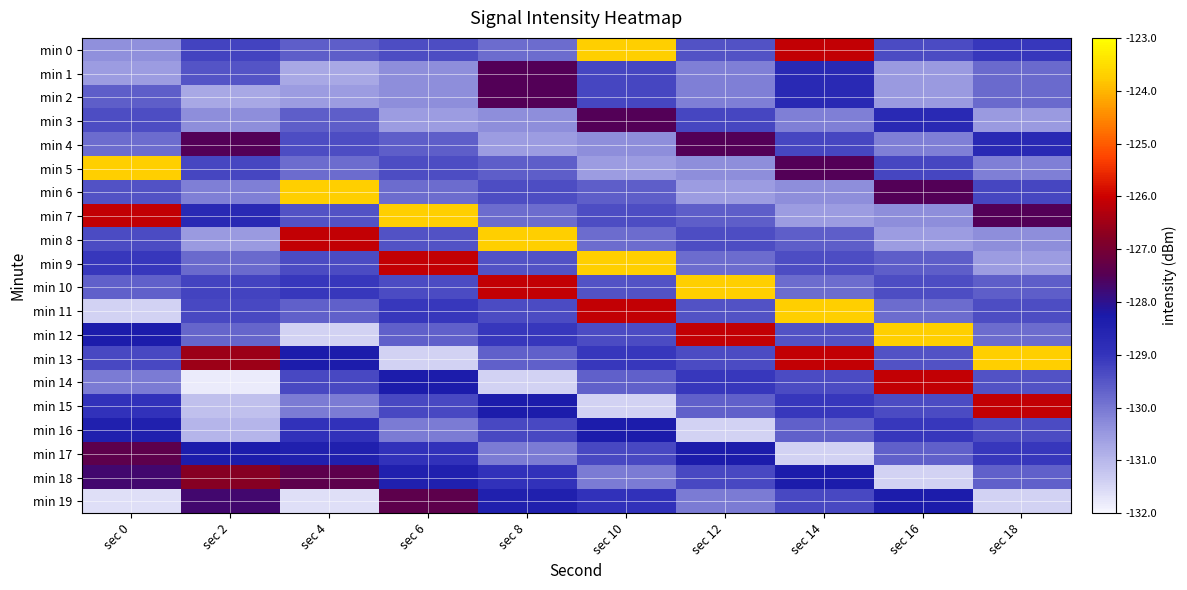

Between sec 14 and sec 16, which series saw the biggest shift?

min 11